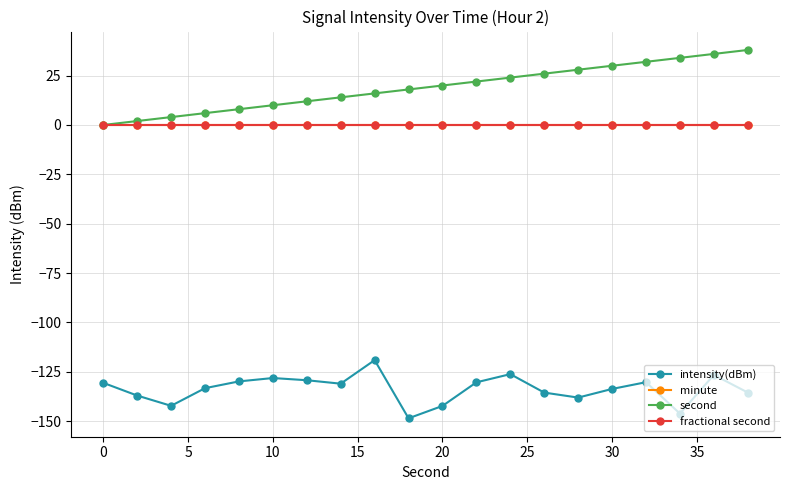

Reading left to right, list all the values displayed in this chart.

intensity(dBm): -130.6	-137.1	-142.3	-133.3	-129.9	-128.2	-129.3	-131.0	-119.1	-148.6	-142.3	-130.4	-126.2	-135.6	-138.1	-133.7	-130.3	-146.2	-126.6	-135.5
minute: 0.0	0.0	0.0	0.0	0.0	0.0	0.0	0.0	0.0	0.0	0.0	0.0	0.0	0.0	0.0	0.0	0.0	0.0	0.0	0.0
second: 0.0	2.0	4.0	6.0	8.0	10.0	12.0	14.0	16.0	18.0	20.0	22.0	24.0	26.0	28.0	30.0	32.0	34.0	36.0	38.0
fractional second: 0.0	0.0	0.0	0.0	0.0	0.0	0.0	0.0	0.0	0.0	0.0	0.0	0.0	0.0	0.0	0.0	0.0	0.0	0.0	0.0